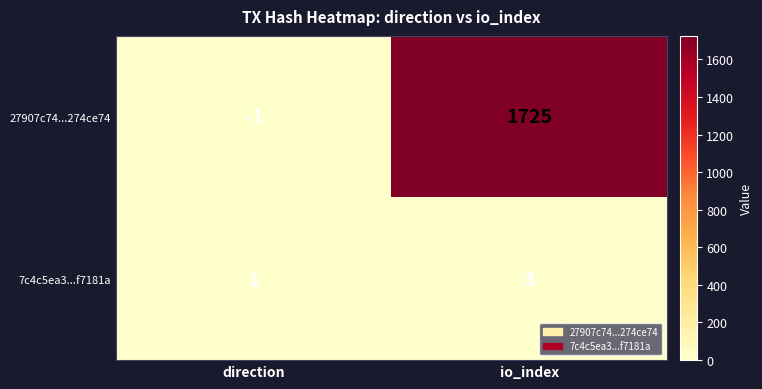

What is the sum of the 27907c74...274ce74 values at io_index and direction?

1724